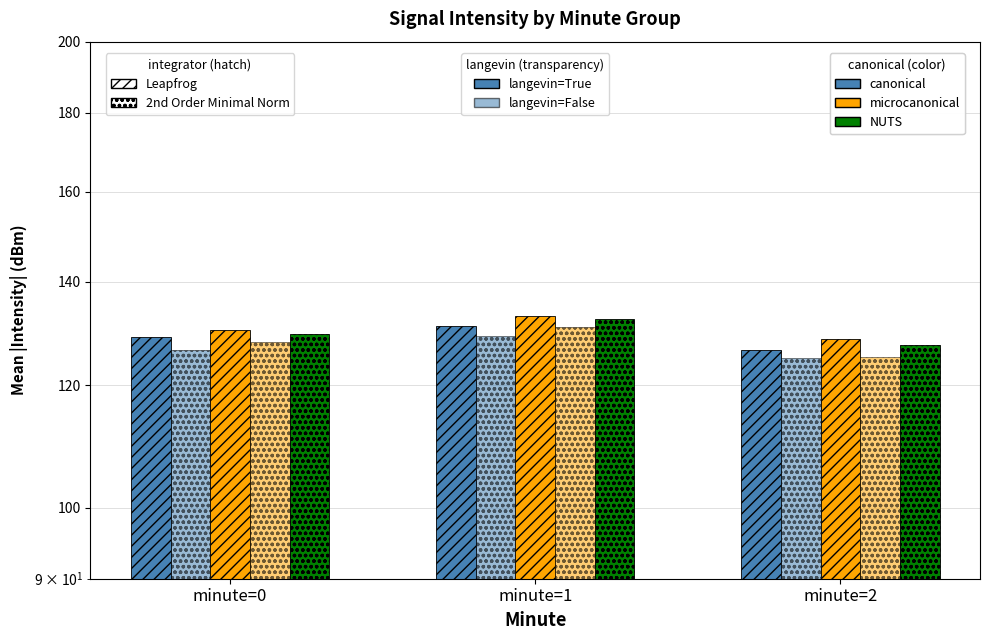

Which series has the widest spread of values?

minimal / no-langevin / microcanonical